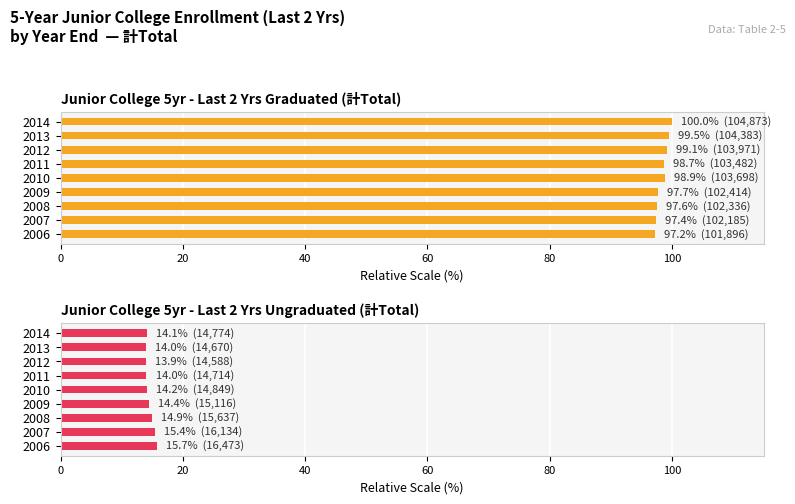

How many bars are there in total?

18